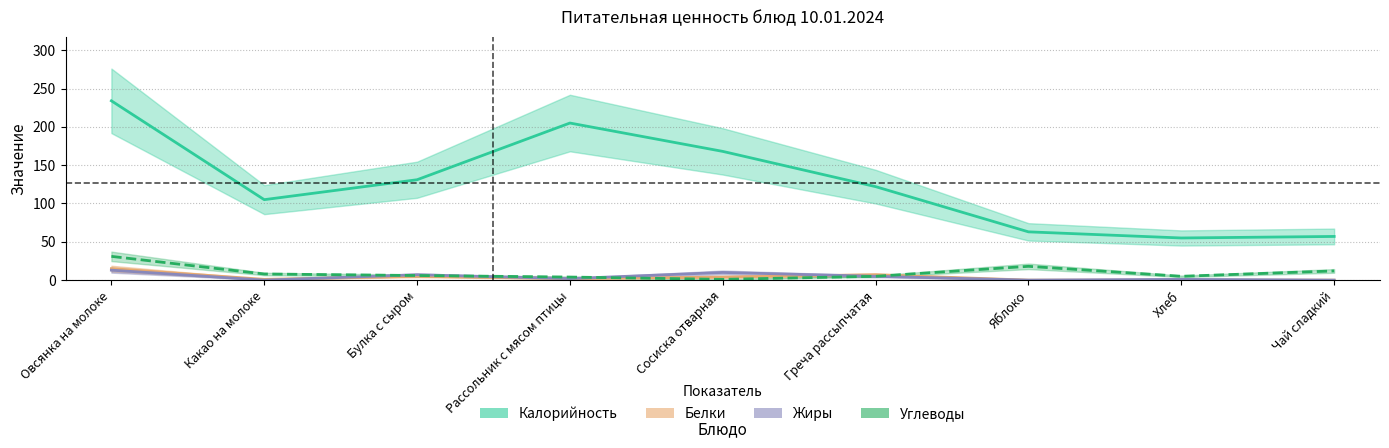

Between which two adjacent categories do Жиры and Углеводы first intersect?

Какао на молоке and Булка с сыром